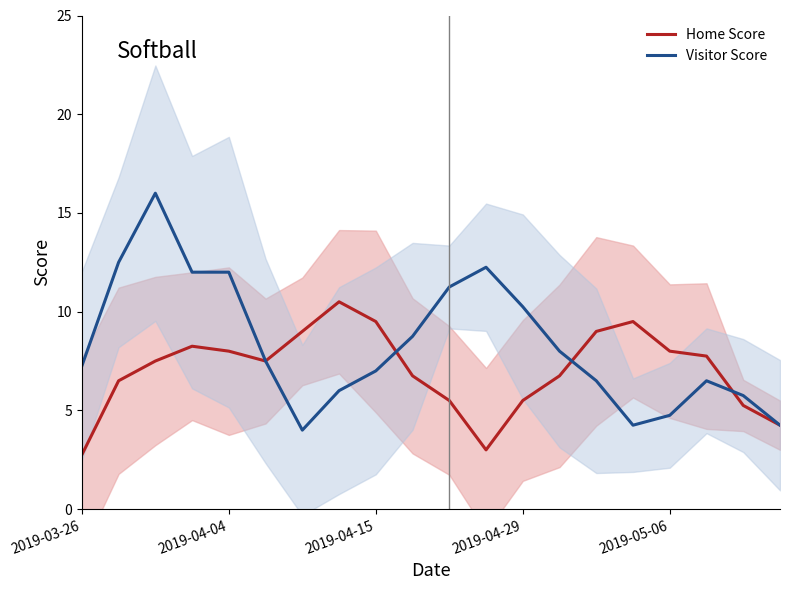

What is the total value across all series at 14?

15.5